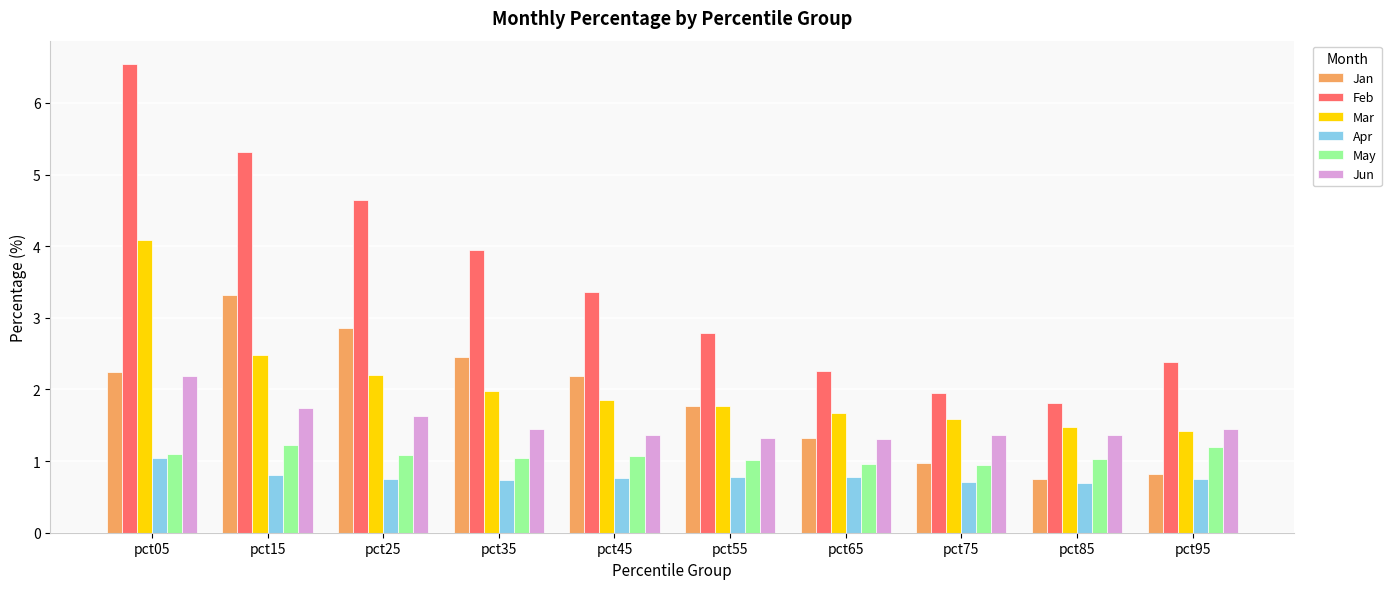

True or false: Jan has a value of 1.5 at pct95.

False